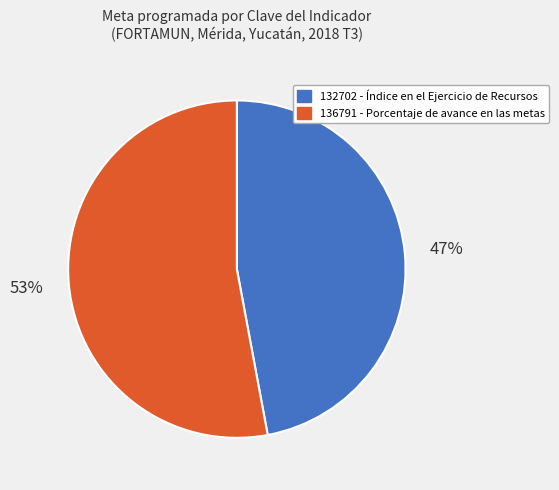

To the nearest percent, what is the difference between the 132702 and 136791 slice percentages?

6%